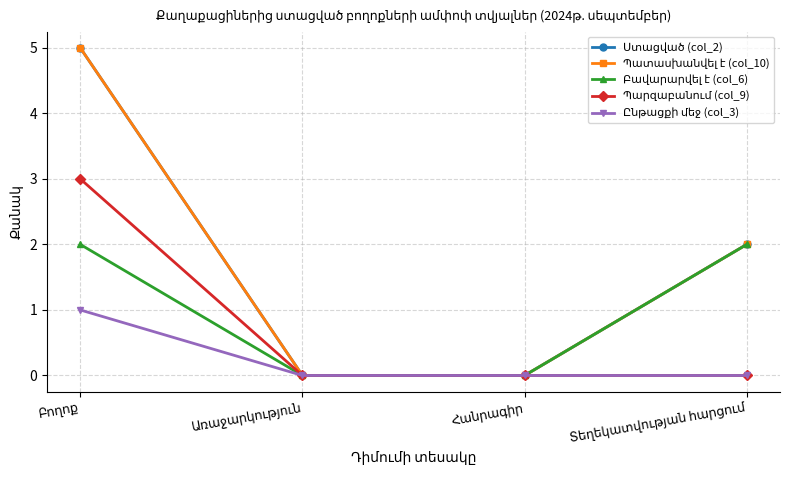

Reading right to left, what are all the values shown in this chart?

Ստացված (col_2): 2	0	0	5
Պատասխանվել է (col_10): 2	0	0	5
Բավարարվել է (col_6): 2	0	0	2
Պարզաբանում (col_9): 0	0	0	3
Ընթացքի մեջ (col_3): 0	0	0	1